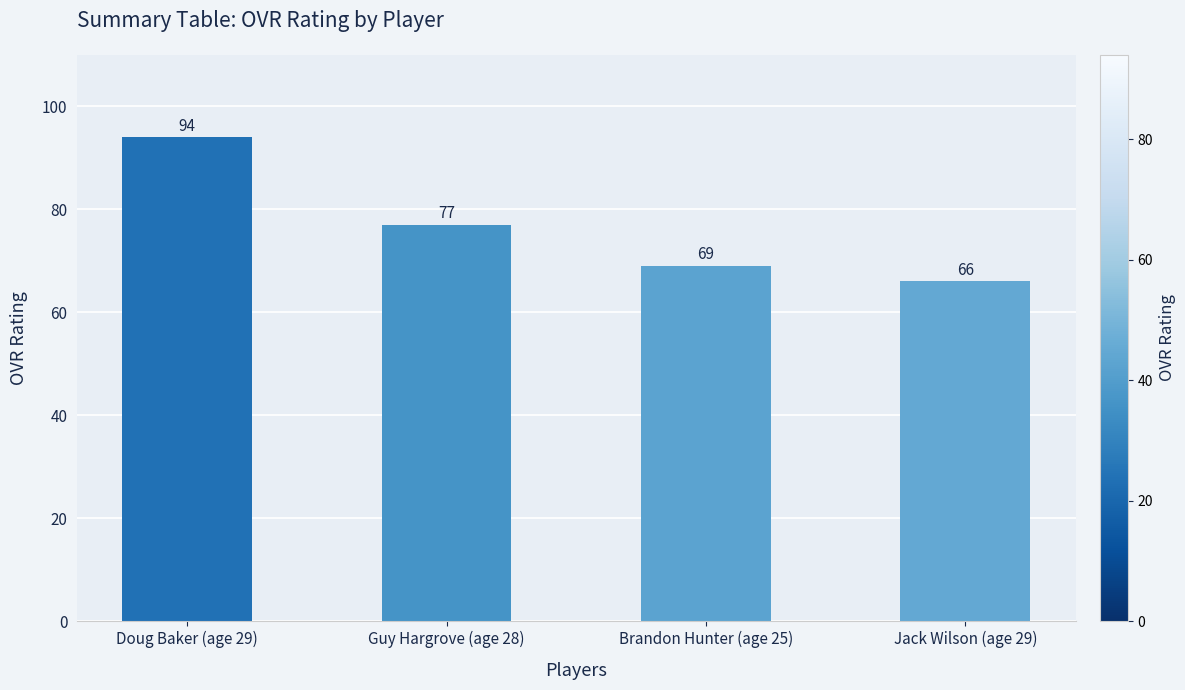

How many values are below 77?

2